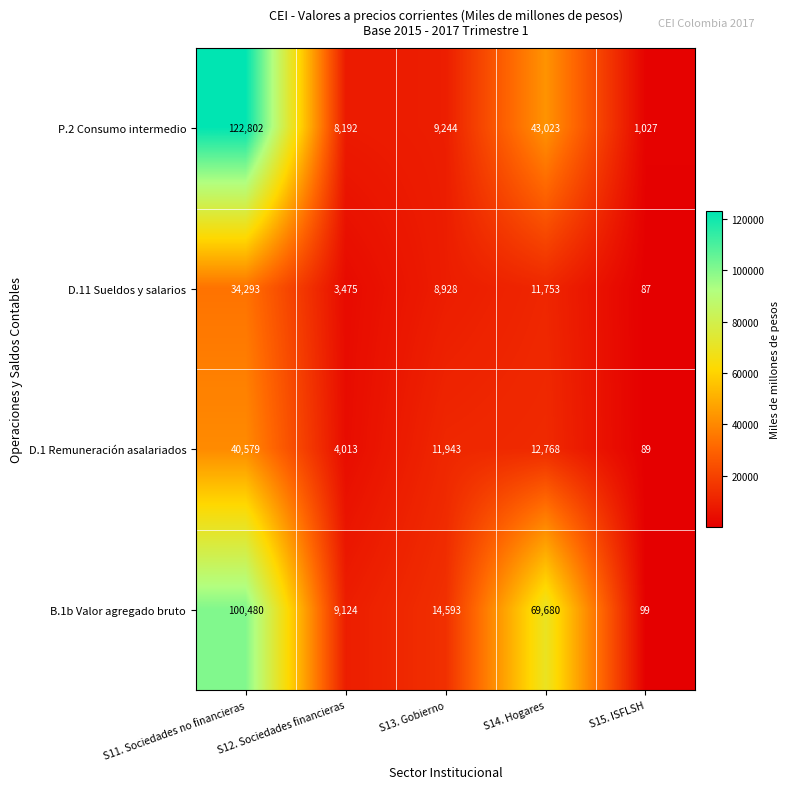

Which series has the largest range (max minus min)?

P.2 Consumo intermedio